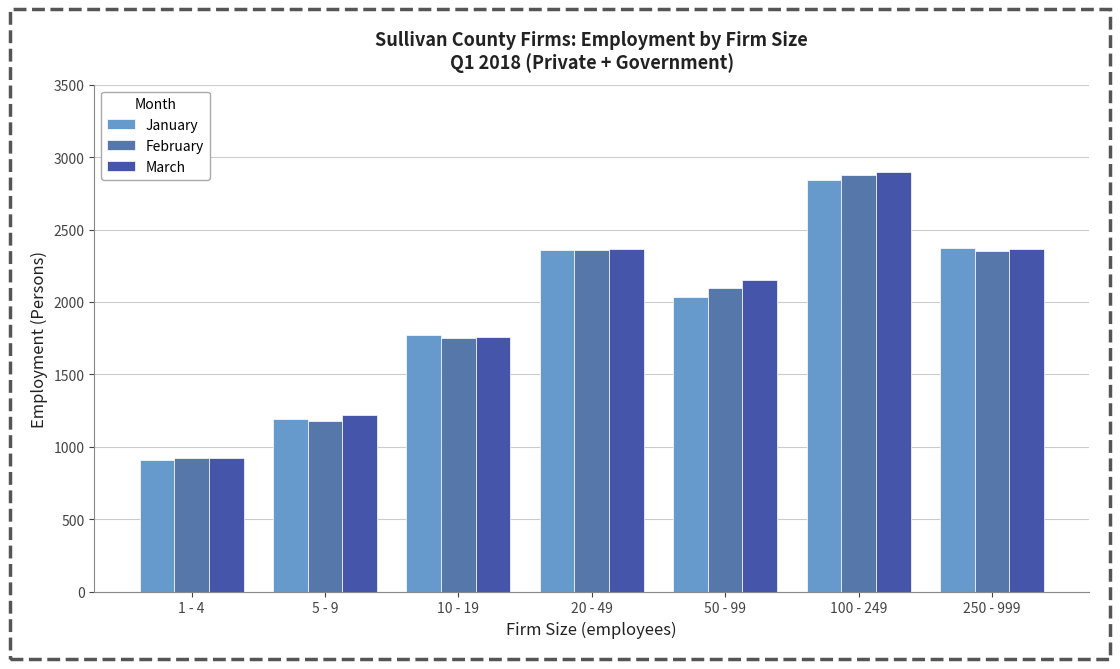

How many data points in February are less than 2093?

3